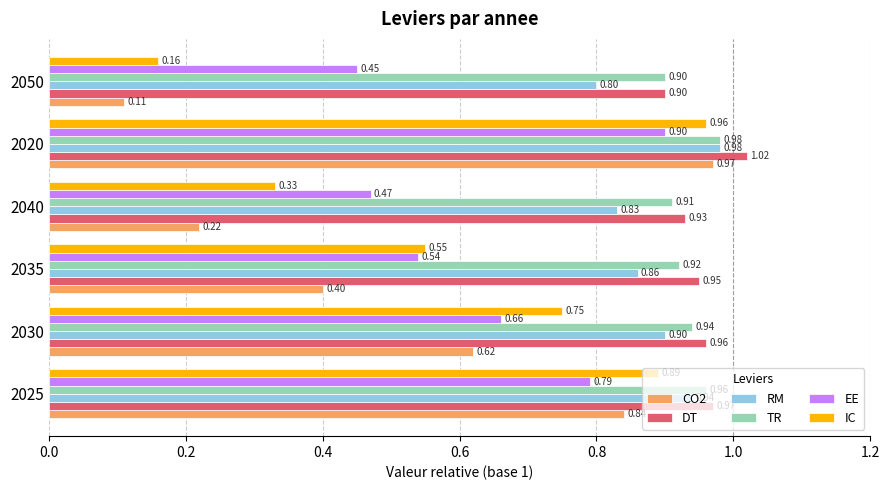

Is the value of RM at 2040 greater than the value of IC at 2035?

Yes